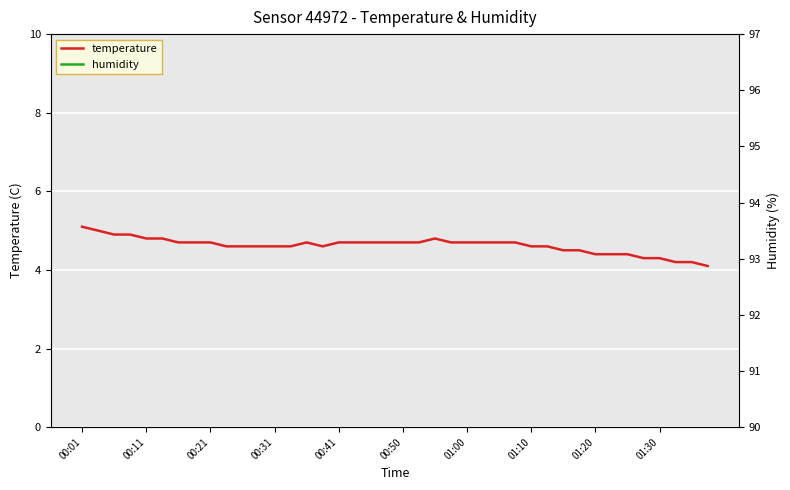

What is the average value of the temperature series?

4.6